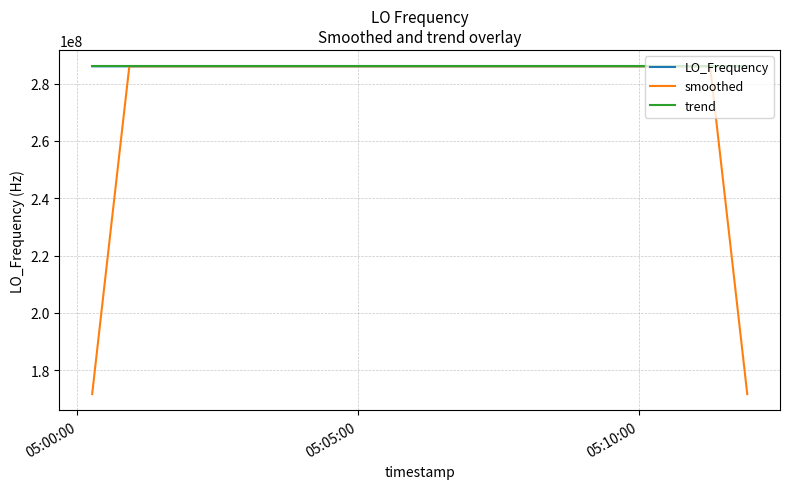

What is the lowest value of the LO_Frequency series?

286042545.3